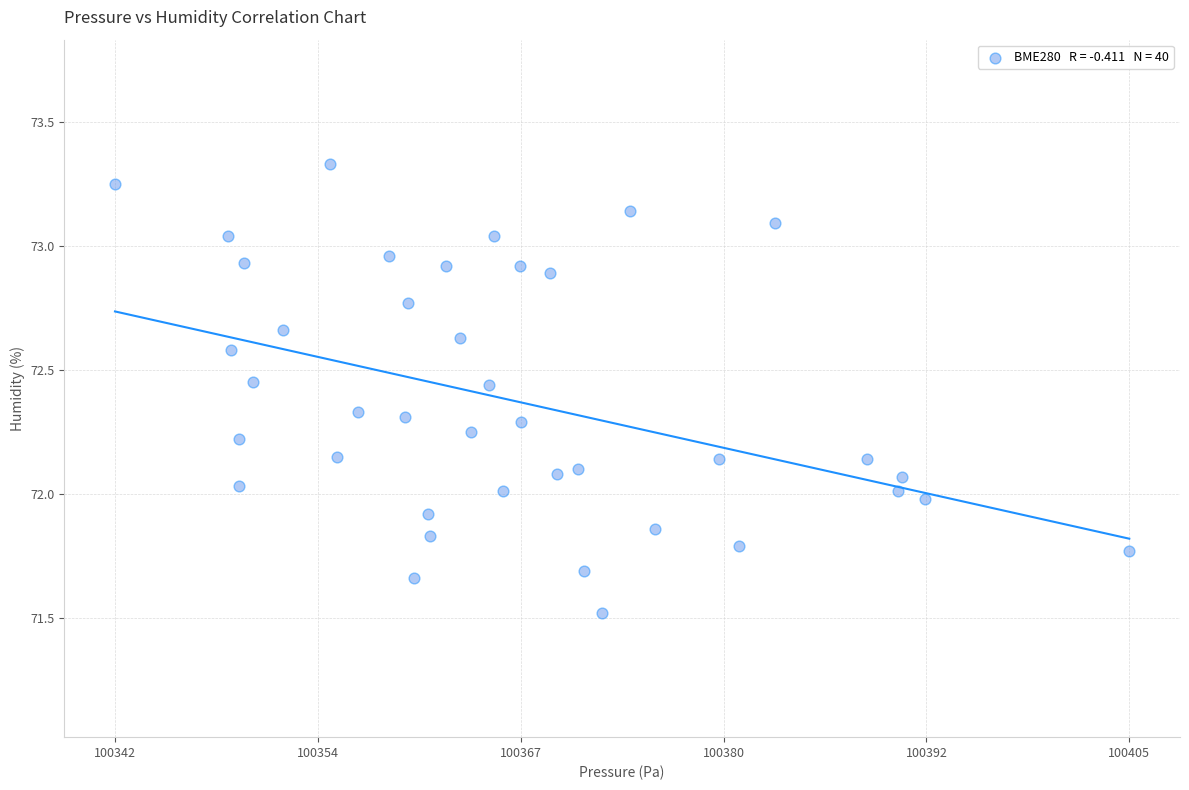

What is the range of X values (max minus min)?

63.0